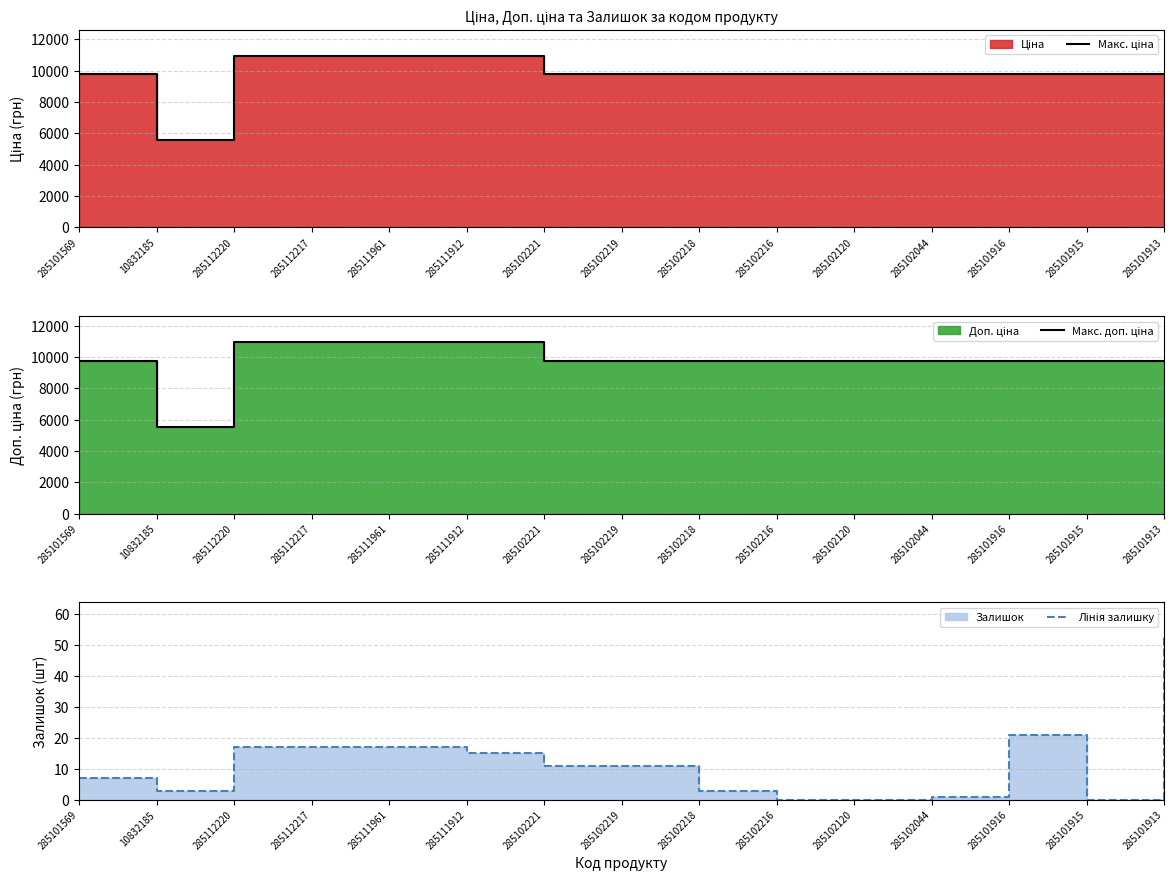

True or false: Макс. доп. ціна and Лінія залишку intersect in this chart.

False